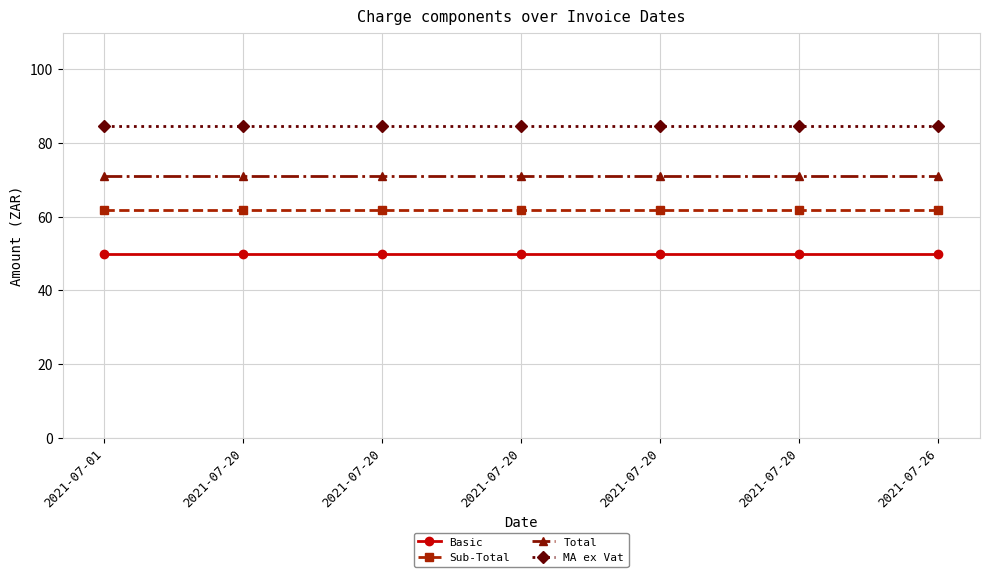

At which category is the sum across all series the highest?

2021-07-01